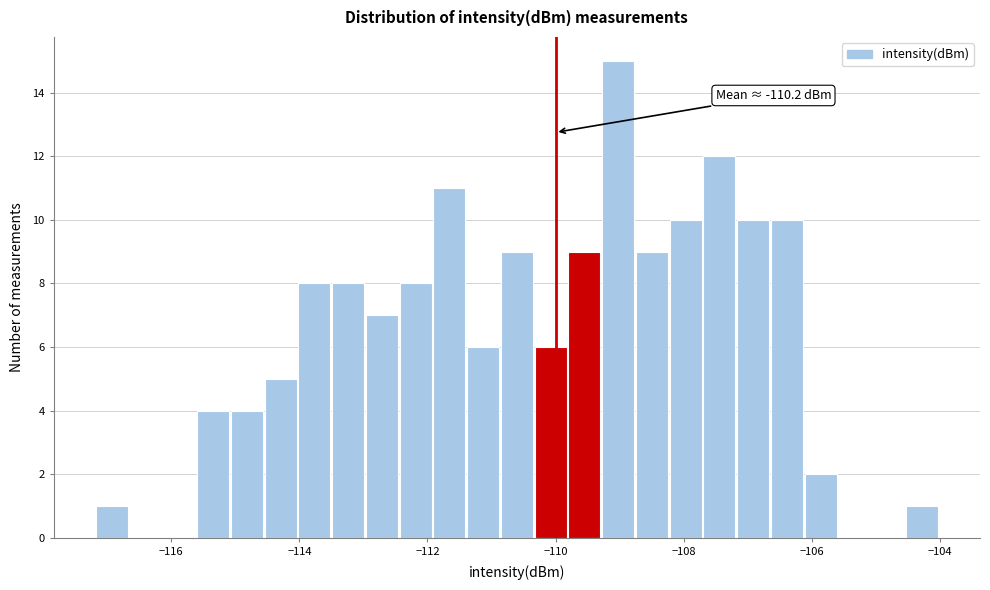

Read against the x-axis, roughly where is the centre of the tallest bar?

-109.0